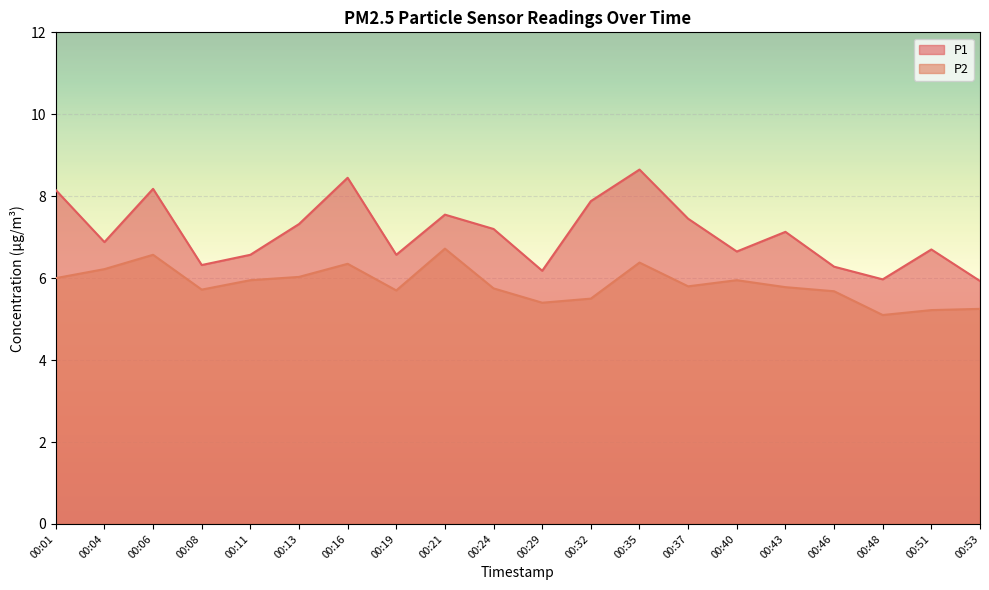

At how many categories does at least one series exceed 6?

18